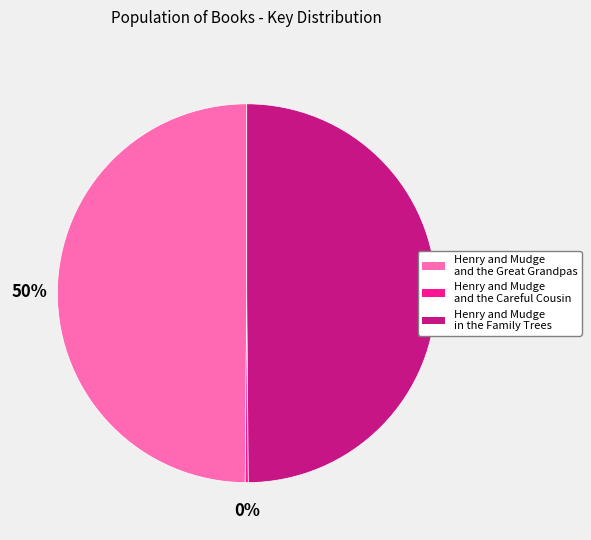

To the nearest percent, what percentage of the pie is Henry and Mudge in the Family Trees?

50%